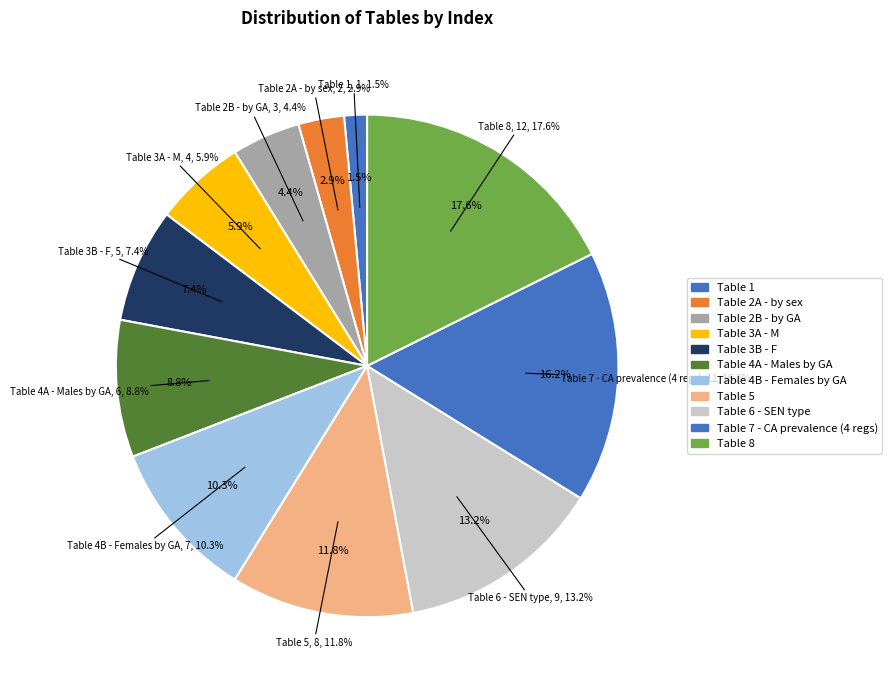

Rank the categories by value from lowest to highest.

Table 1, Table 2A - by sex, Table 2B - by GA, Table 3A - M, Table 3B - F, Table 4A - Males by GA, Table 4B - Females by GA, Table 5, Table 6 - SEN type, Table 7 - CA prevalence (4 regs), Table 8